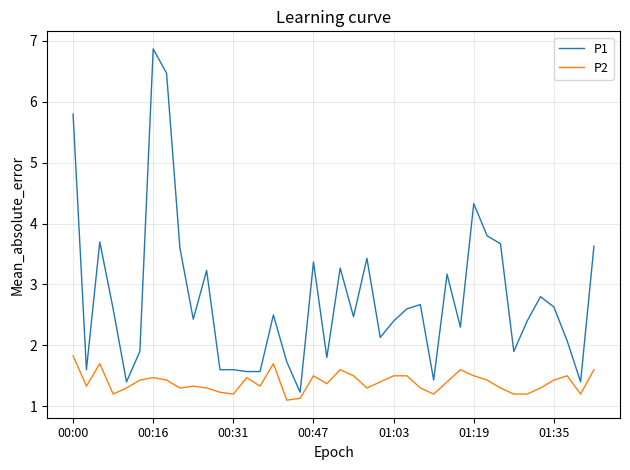

Rank the series by their maximum value, from lowest to highest.

P2, P1